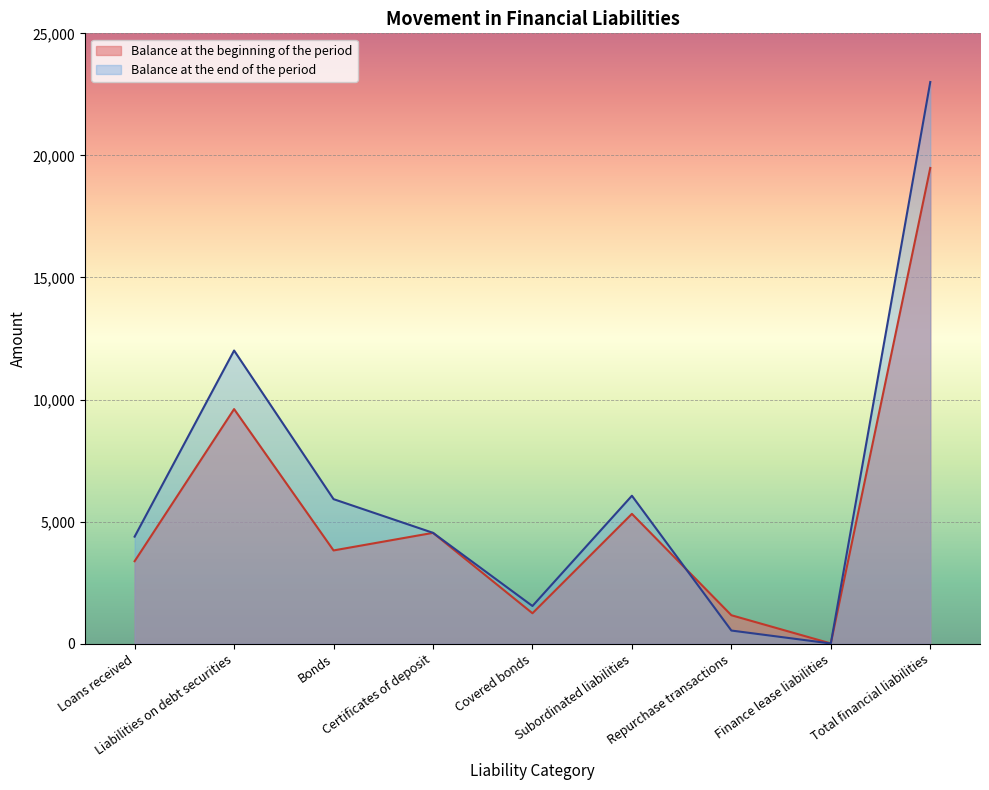

What is the total value across all series at Subordinated liabilities?

11380